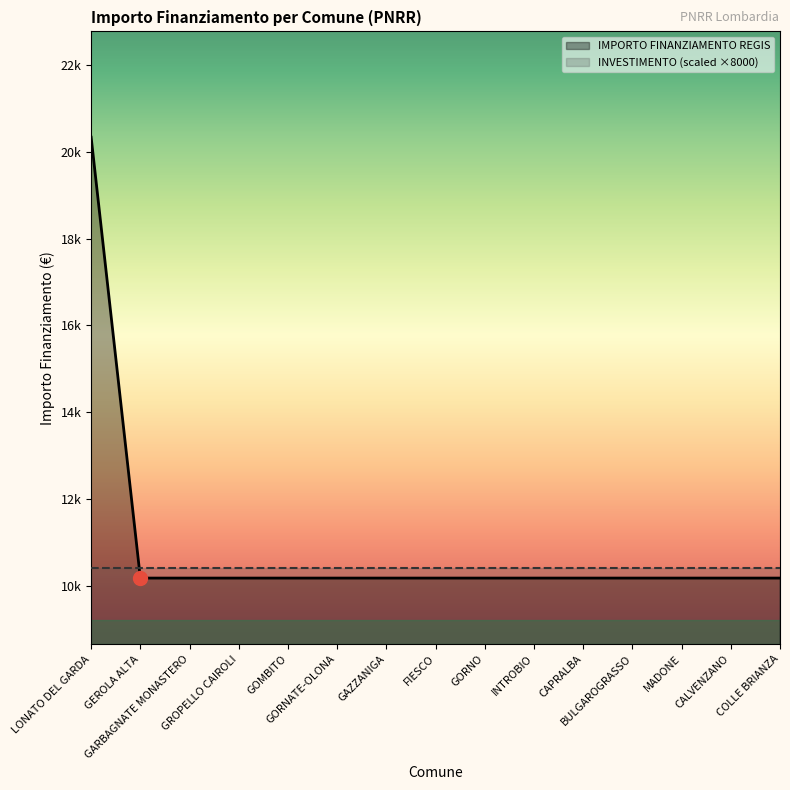

Reading left to right, extract all data points from this chart.

20344	10172	10172	10172	10172	10172	10172	10172	10172	10172	10172	10172	10172	10172	10172